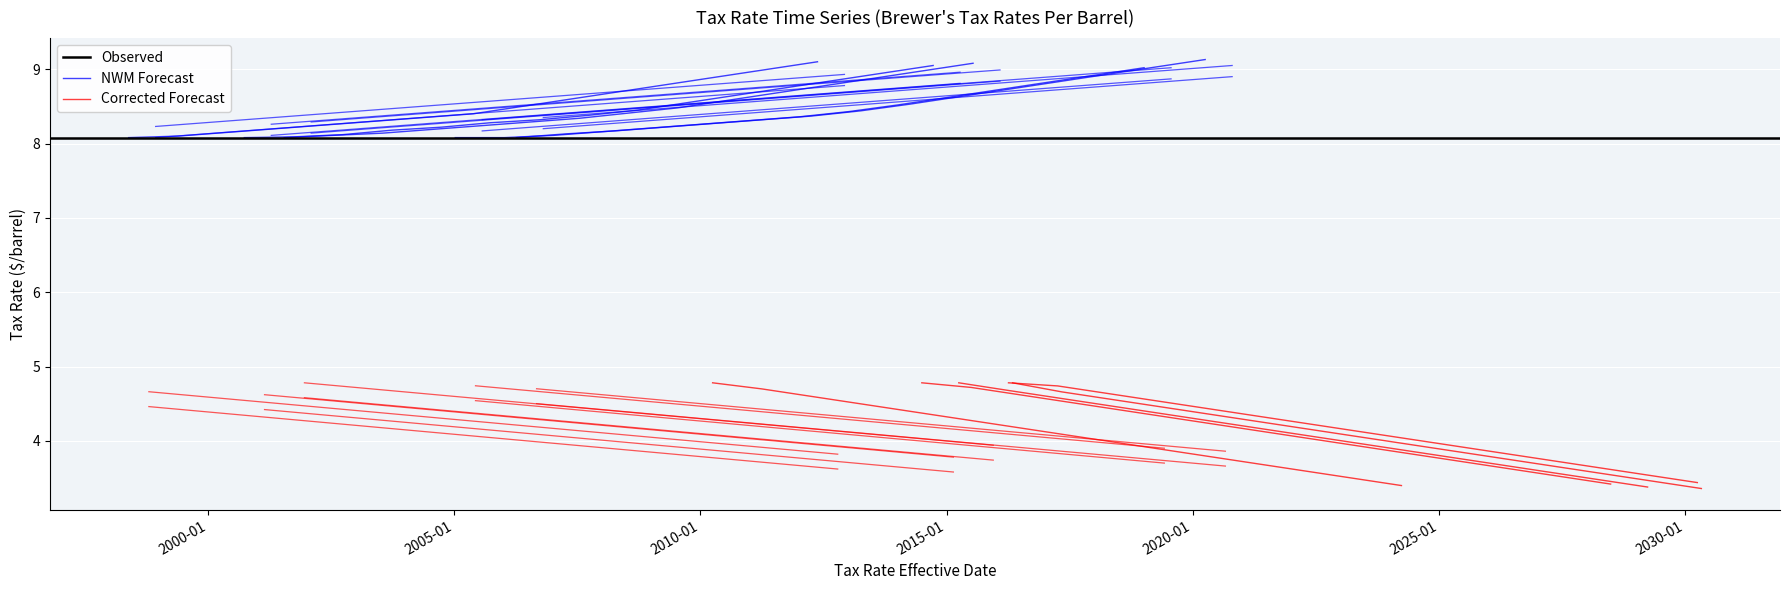

What is the total value across all series at 11?

20.9